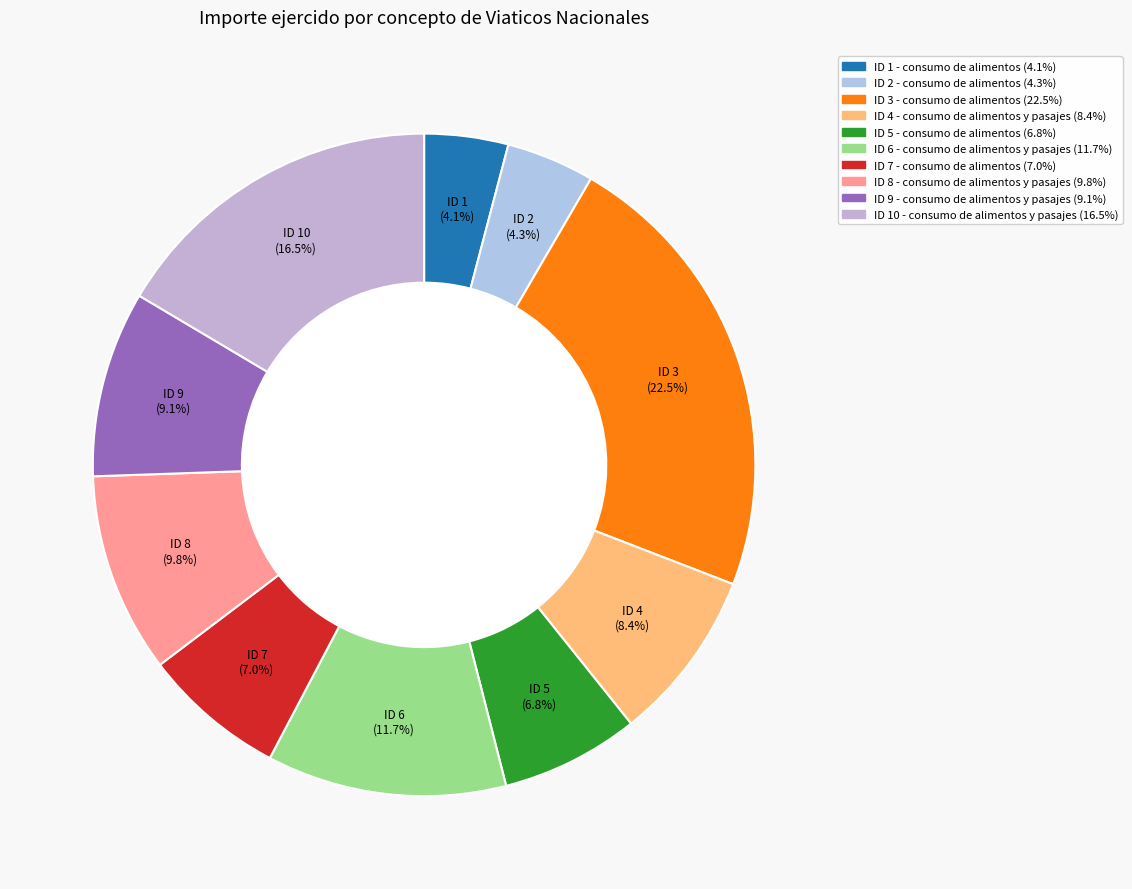

How many segments does this pie chart have?

10